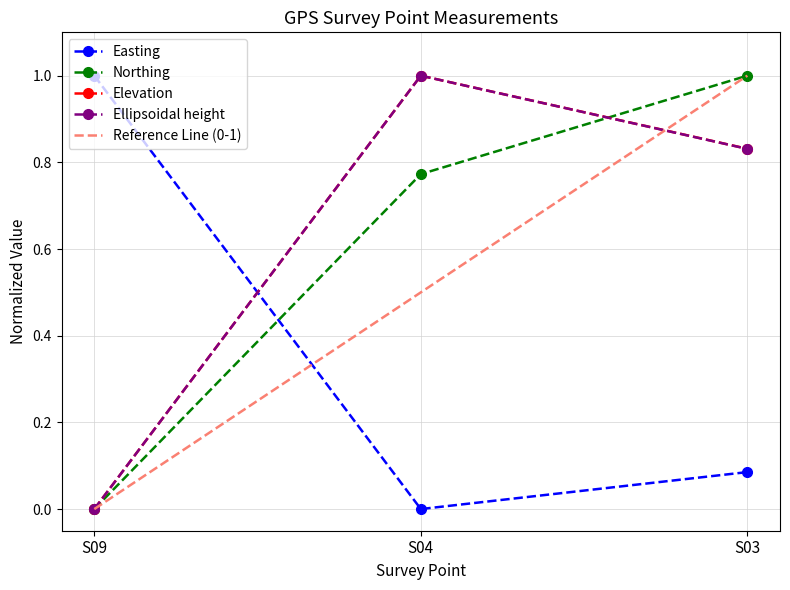

What is the sum of the Northing values at S09 and S03?

1.0